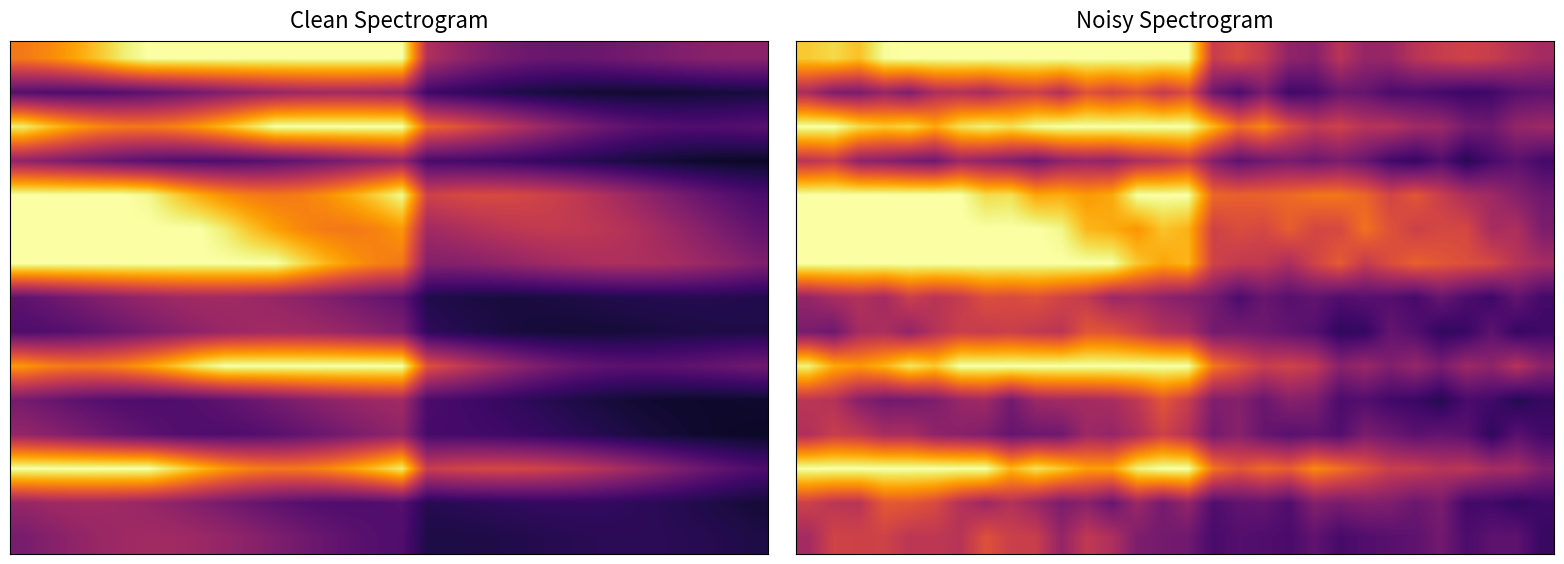

How many data points does each series have?

30